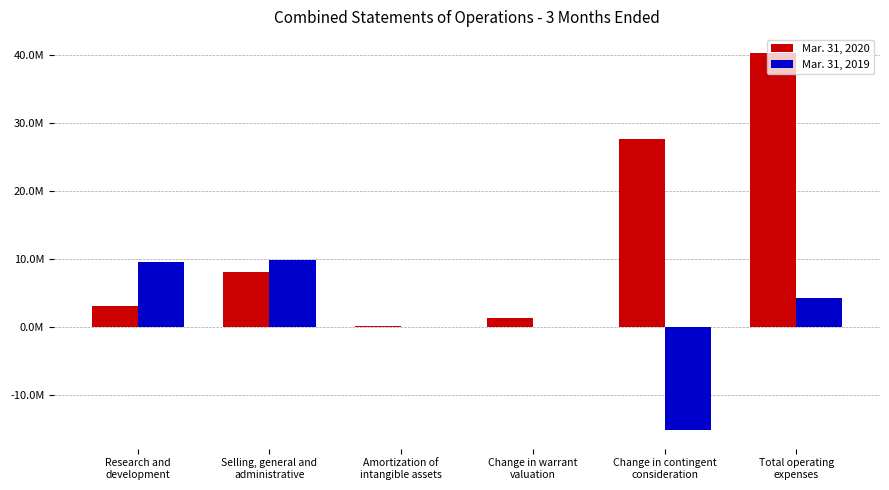

Reading left to right, what are all the values shown in this chart?

Mar. 31, 2020: Research and
development=3070000	Selling, general and
administrative=8046000	Amortization of
intangible assets=215000	Change in warrant
valuation=1378000	Change in contingent
consideration=27626000	Total operating
expenses=40335000
Mar. 31, 2019: Research and
development=9554000	Selling, general and
administrative=9835000	Amortization of
intangible assets=0	Change in warrant
valuation=0	Change in contingent
consideration=-15091000	Total operating
expenses=4298000